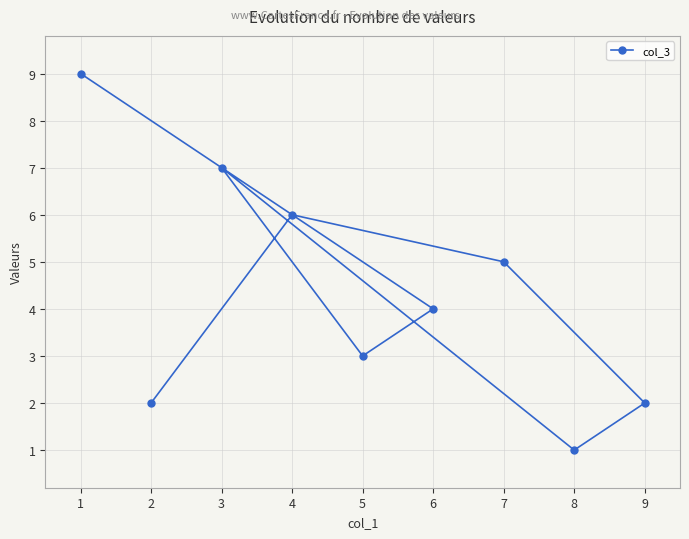

At which category does the chart reach its peak across all series?

1